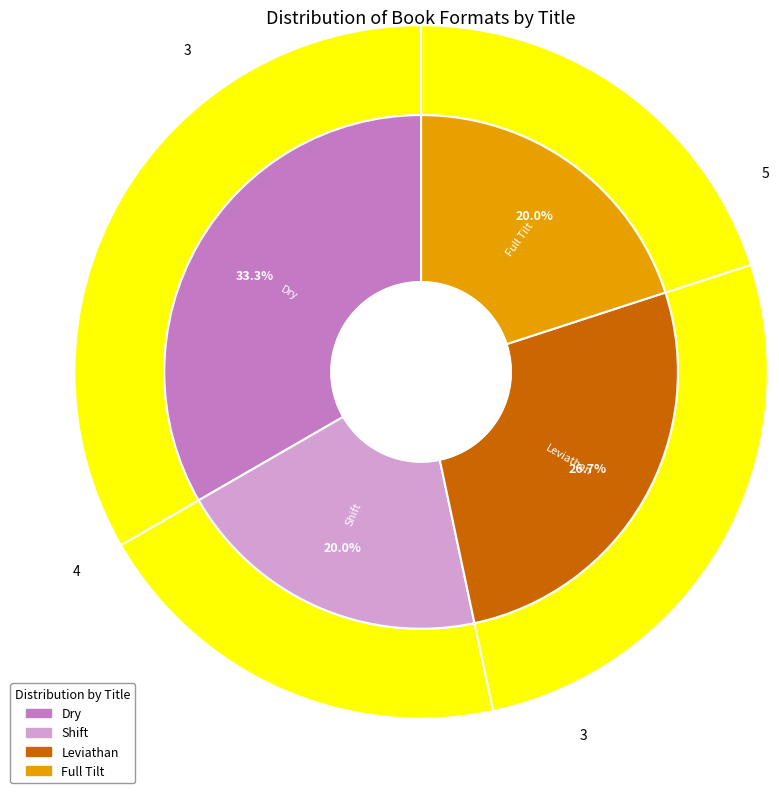

What percentage is NOT represented by Dry?

66.7%